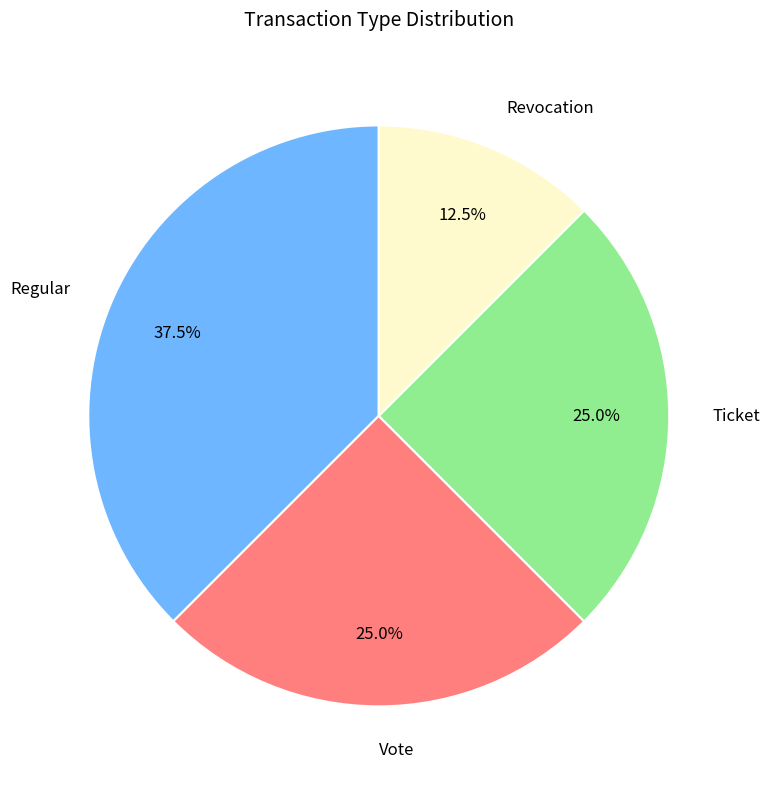

Which category has the smallest portion of the pie?

Revocation